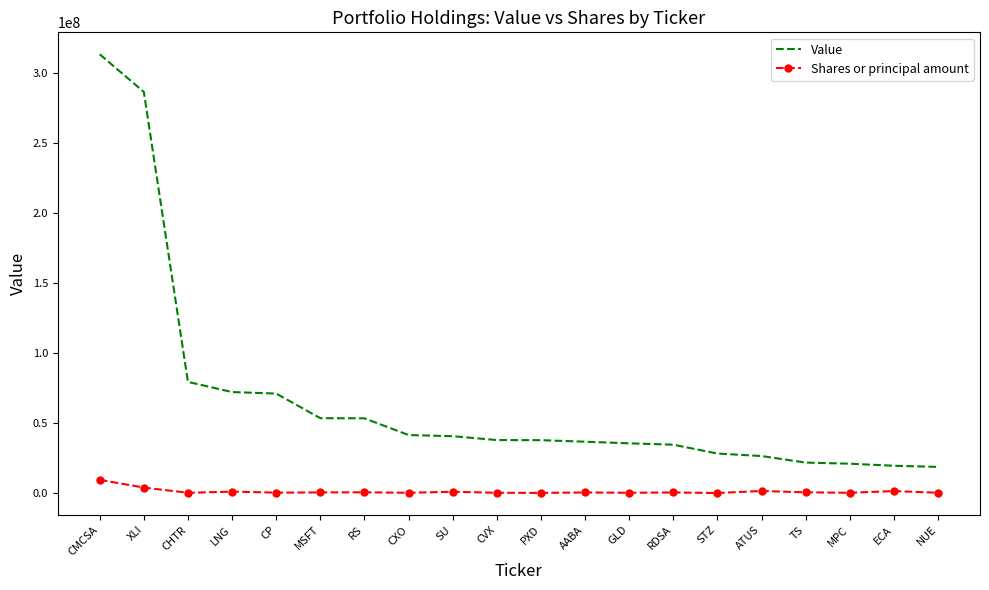

How many values in the Shares or principal amount series are below 502060?

10